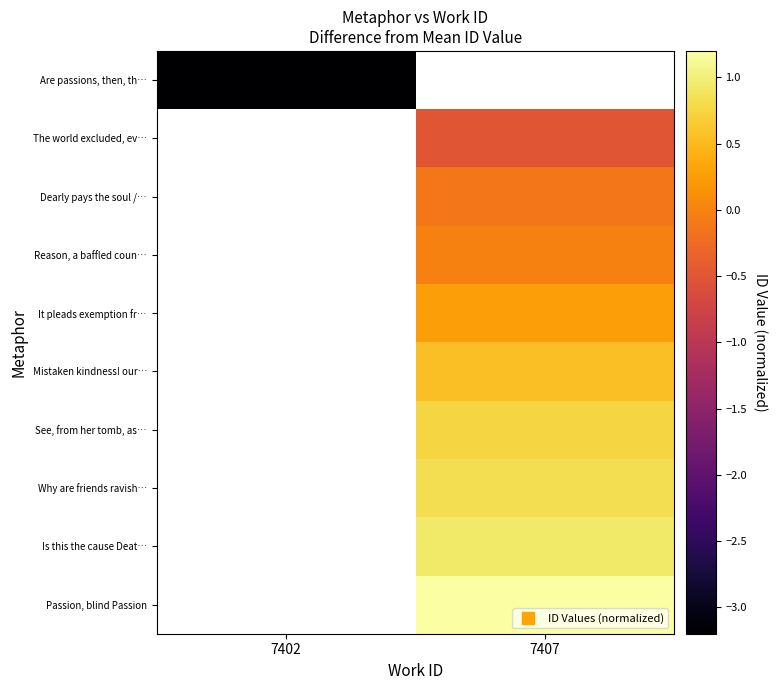

Rank the series by their average value, from lowest to highest.

Are passions, then, th…, The world excluded, ev…, Dearly pays the soul /…, Reason, a baffled coun…, It pleads exemption fr…, Mistaken kindness! our…, See, from her tomb, as…, Why are friends ravish…, Is this the cause Deat…, Passion, blind Passion